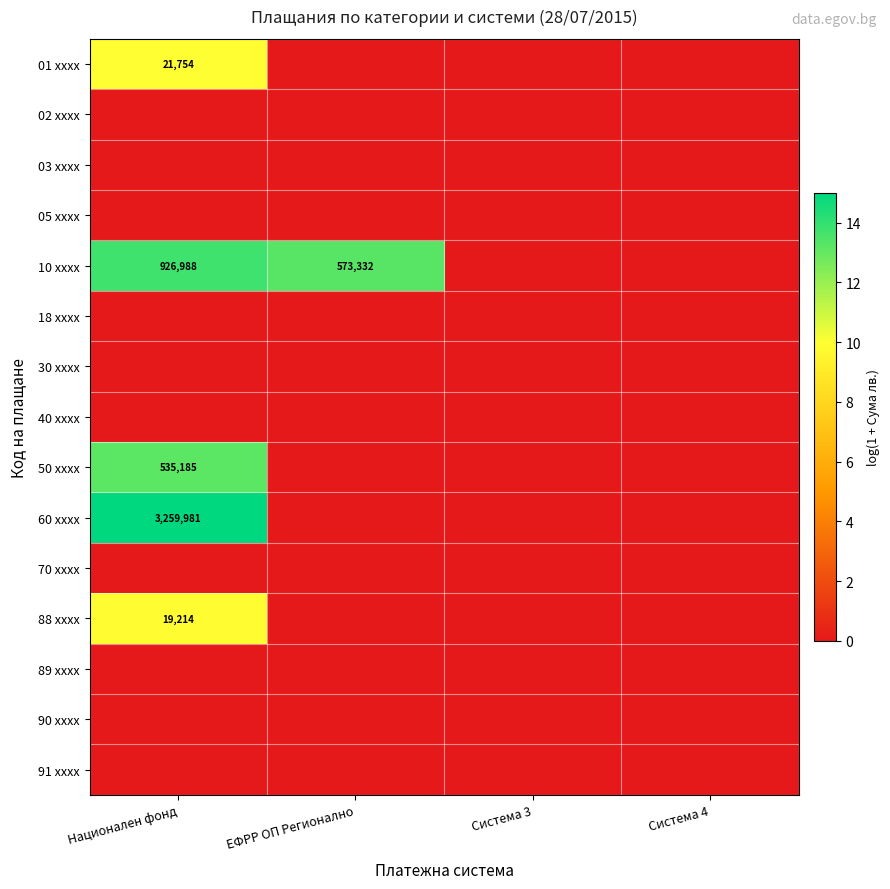

What is the difference between the maximum and minimum values in the 50 xxxx series?

13.2